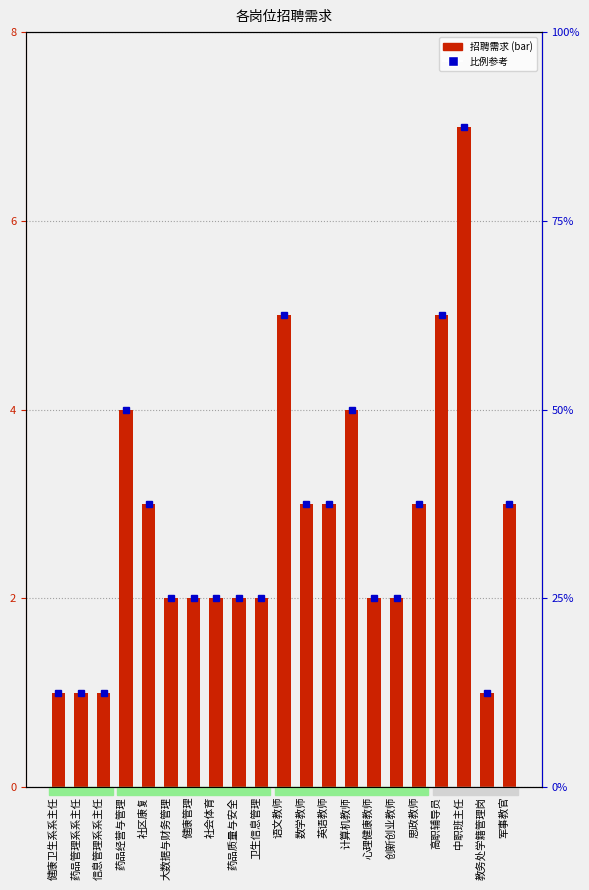

The chart shows a value of 1 at 教务处学籍管理岗. True or false?

True